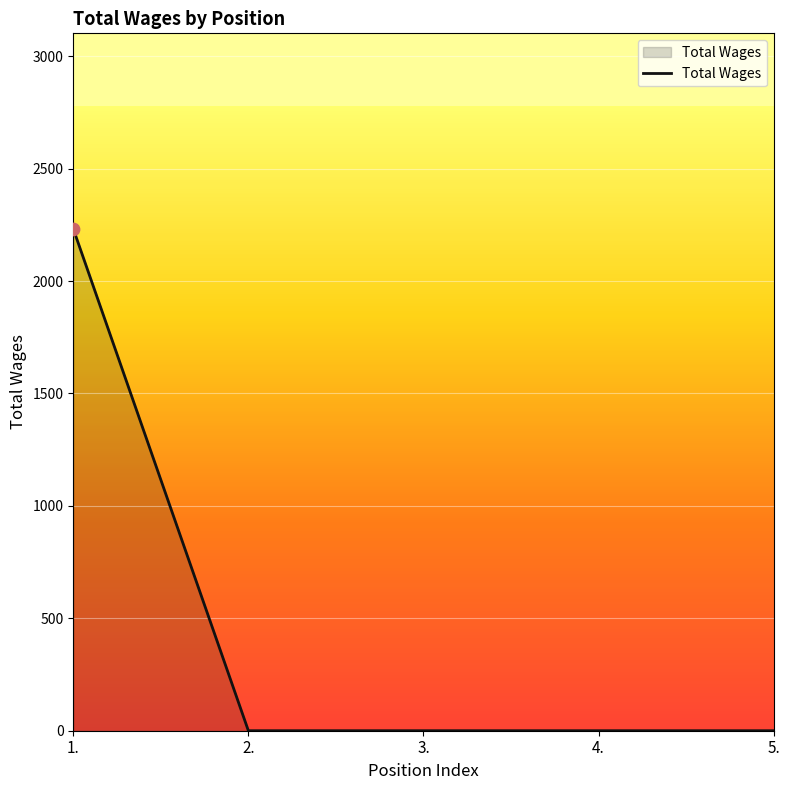

What is the change in value from 1. to 2.?

-2232